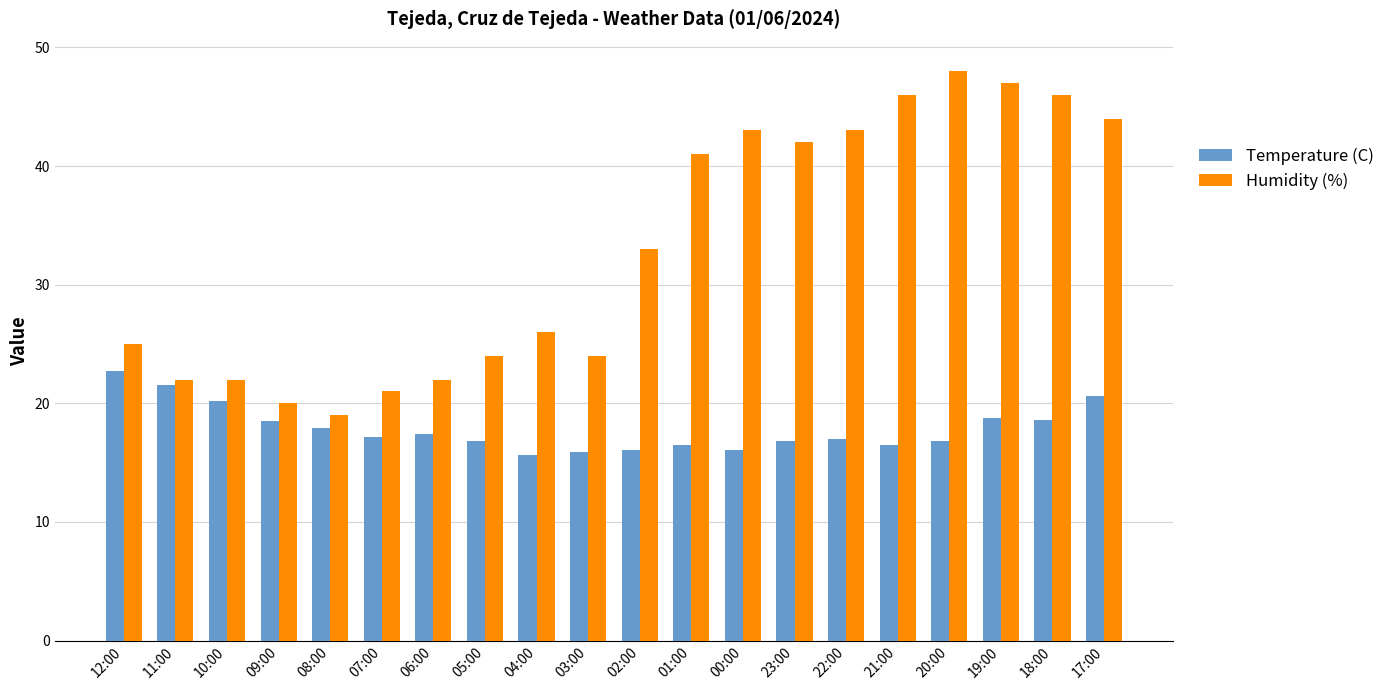

The value of Humidity (%) at 05:00 is 7.0. True or false?

False